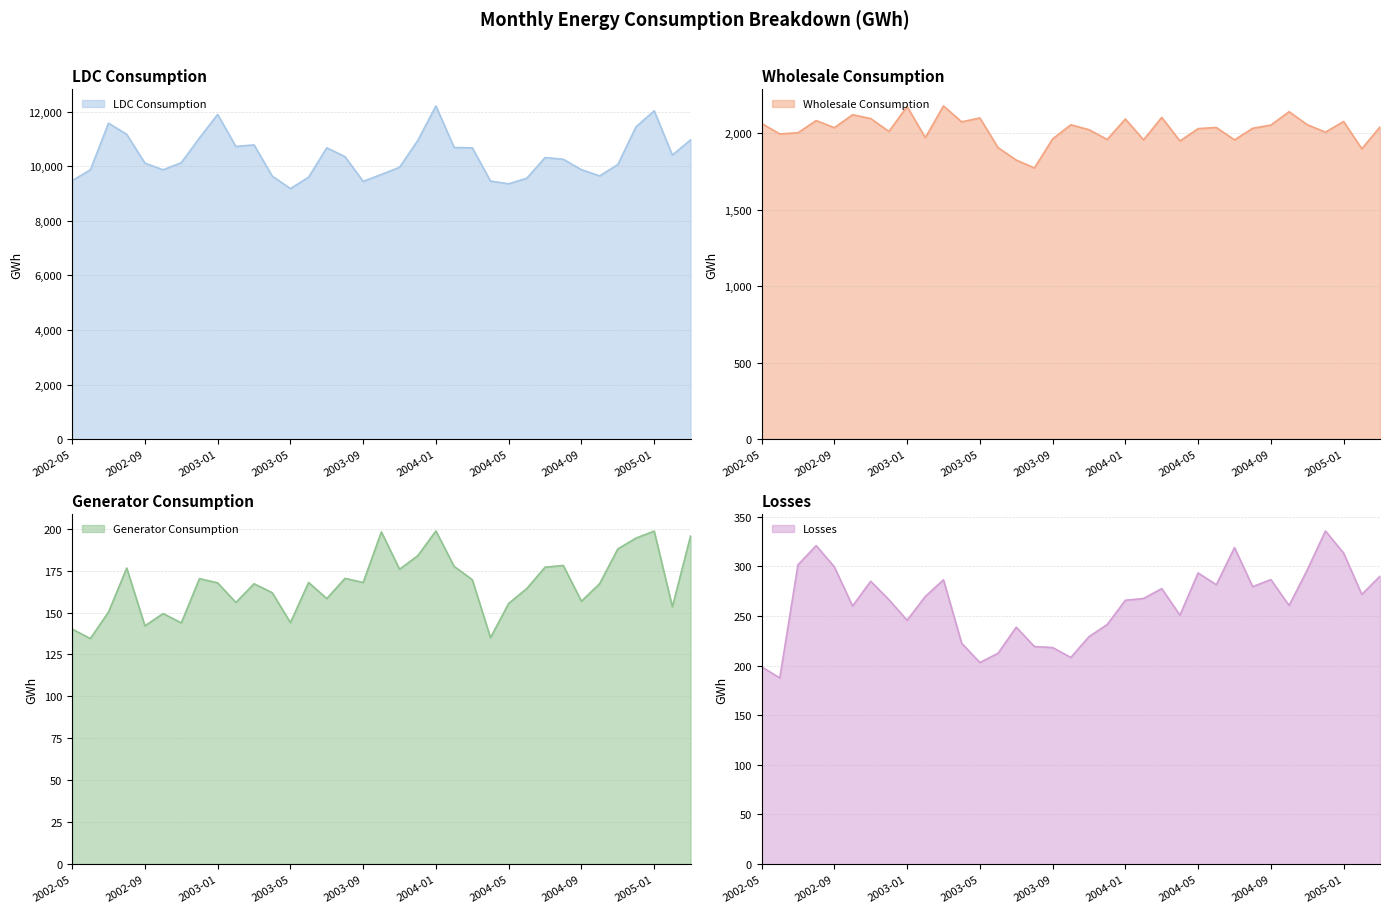

What is the value of the Losses point at the 4th from the left?

320.9